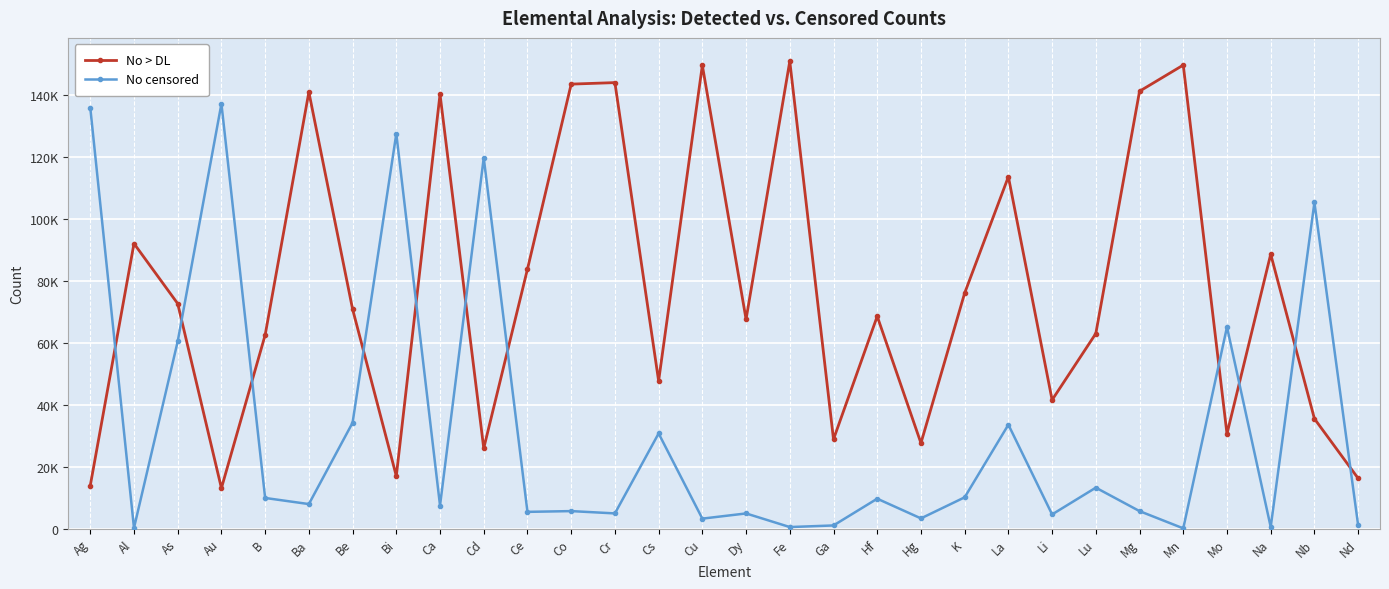

Which series has the largest total across all categories?

No > DL